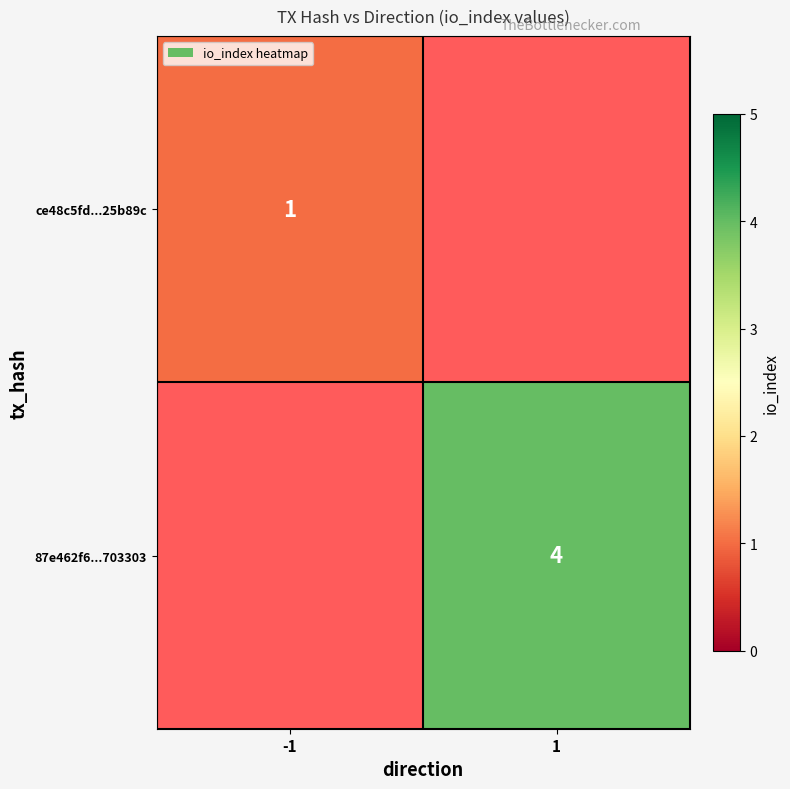

Which has a higher value, 1 or -1?

-1